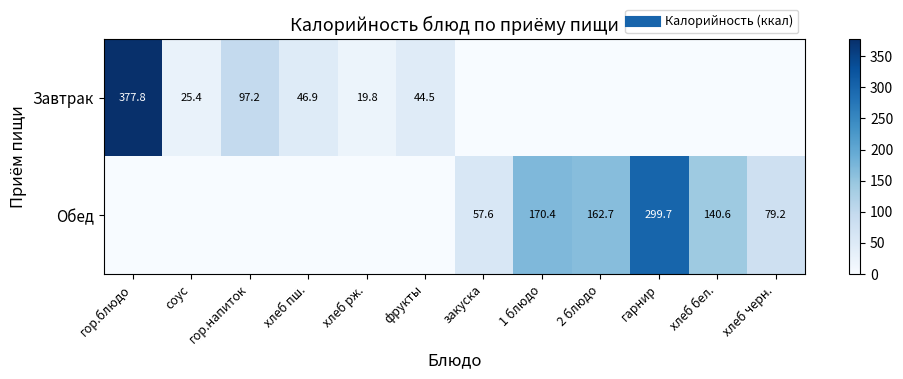

Which category has the highest value in the Обед series?

гарнир